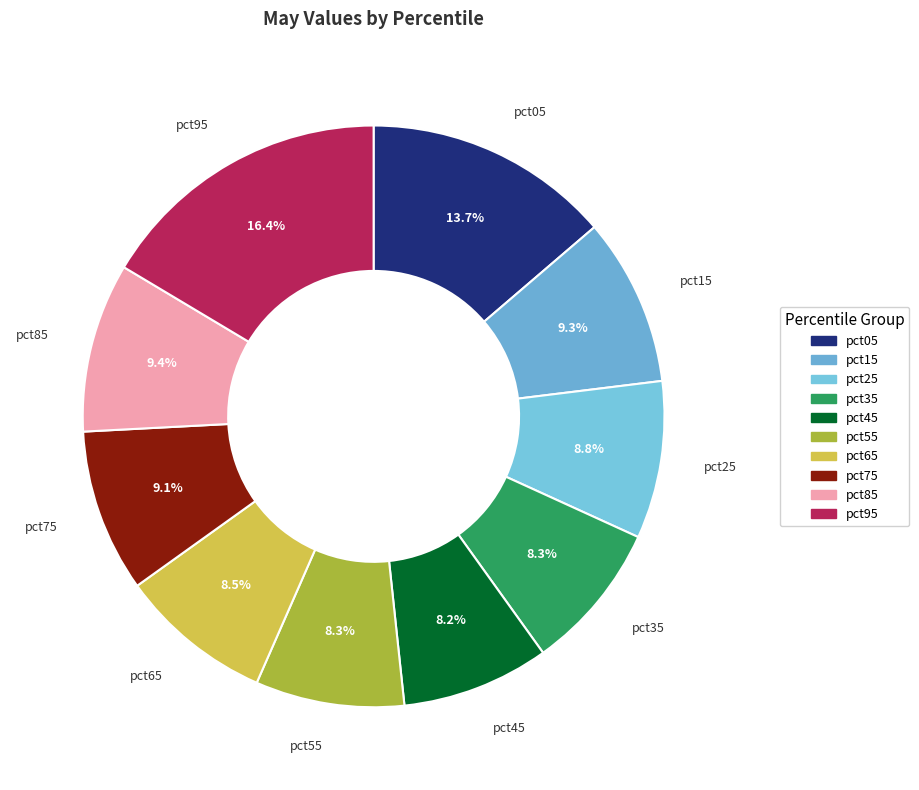

How many segments does this pie chart have?

10